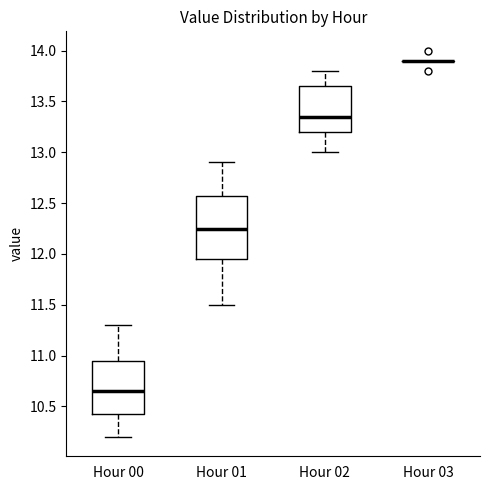

Comparing the boxes themselves (not the whiskers), which one is the tallest?

Hour 01